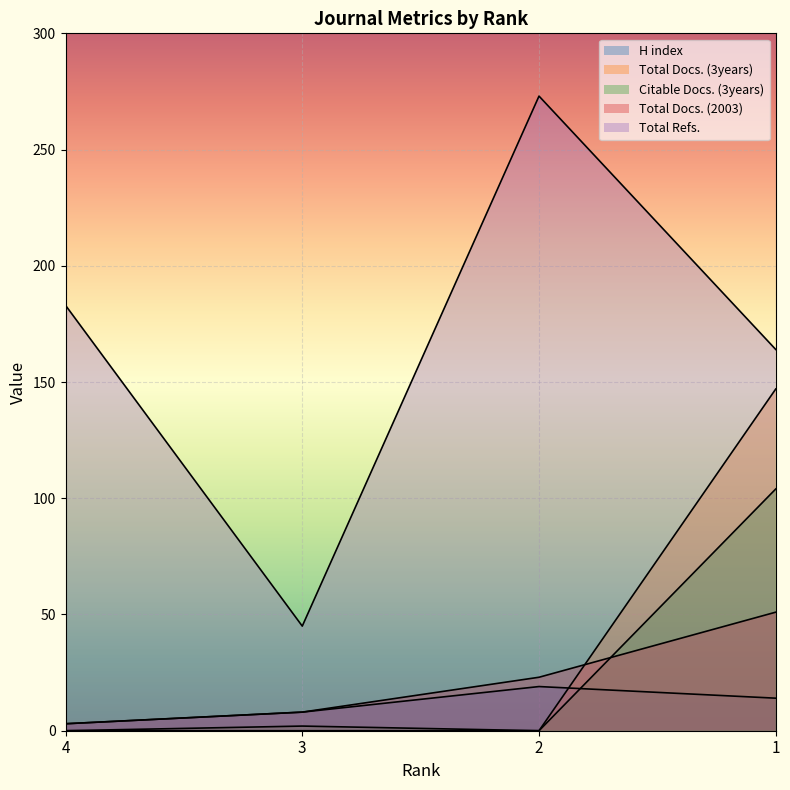

What is the difference between the Total Refs. values at 2 and 4?

90